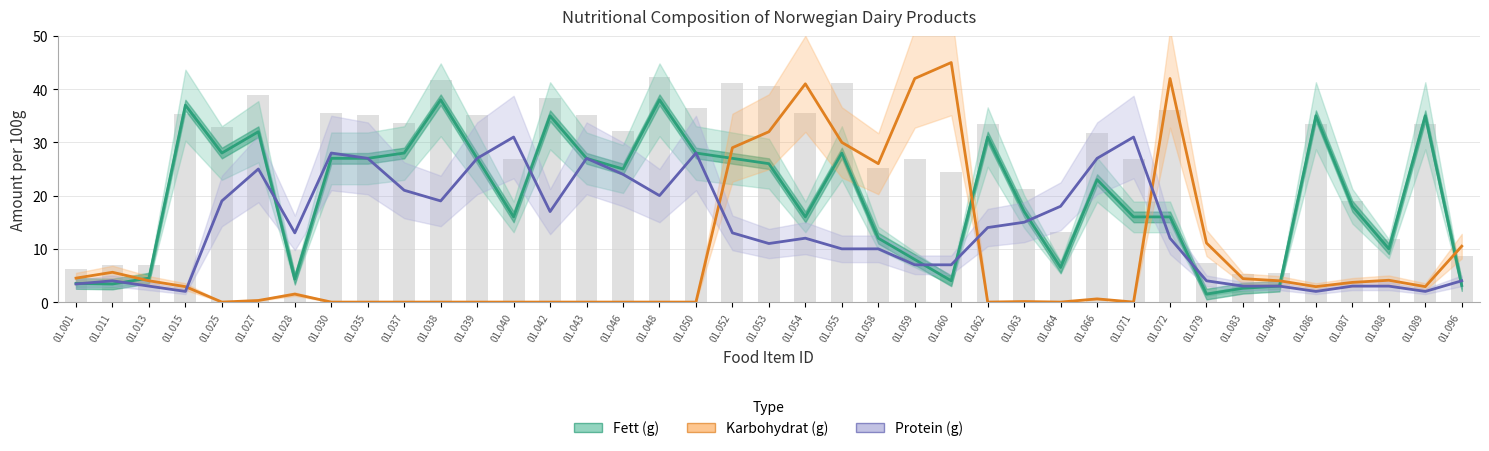

Where is Karbohydrat (g) nearest to the value 22?

01.058